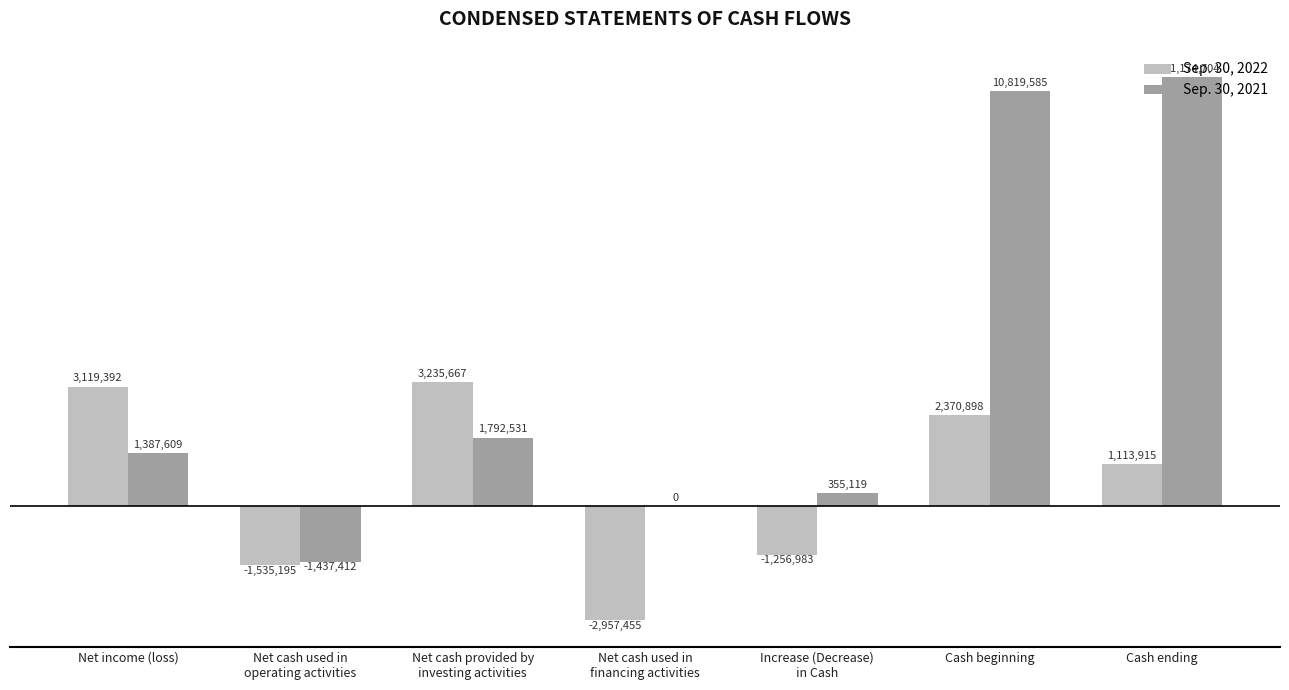

What are all the series names shown in the legend?

Sep. 30, 2022, Sep. 30, 2021